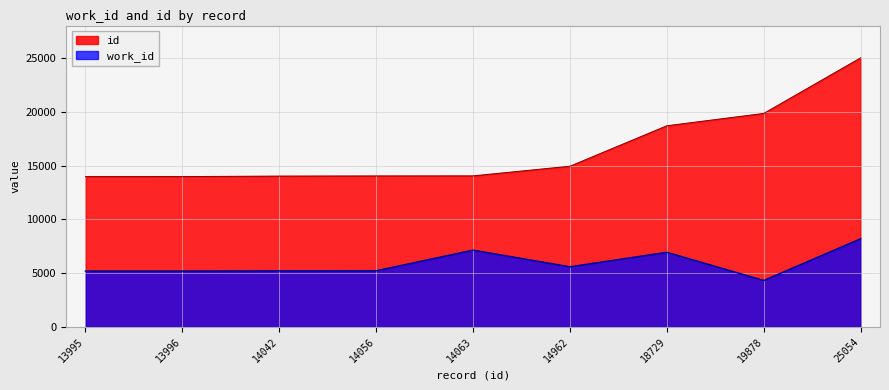

What is the total value across all series at 13995?

19194